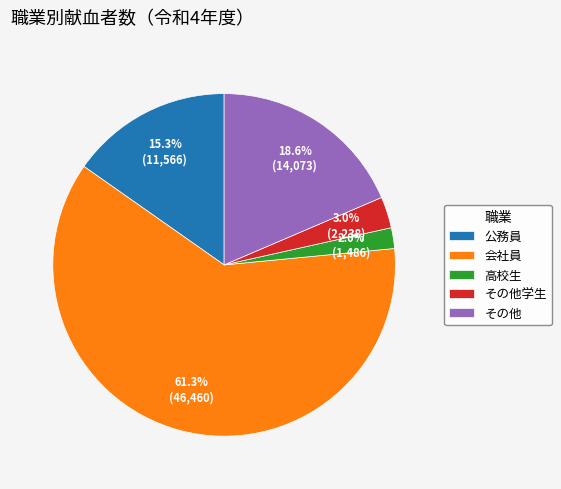

What is the ratio of the value at 会社員 to the value at その他?

3.3